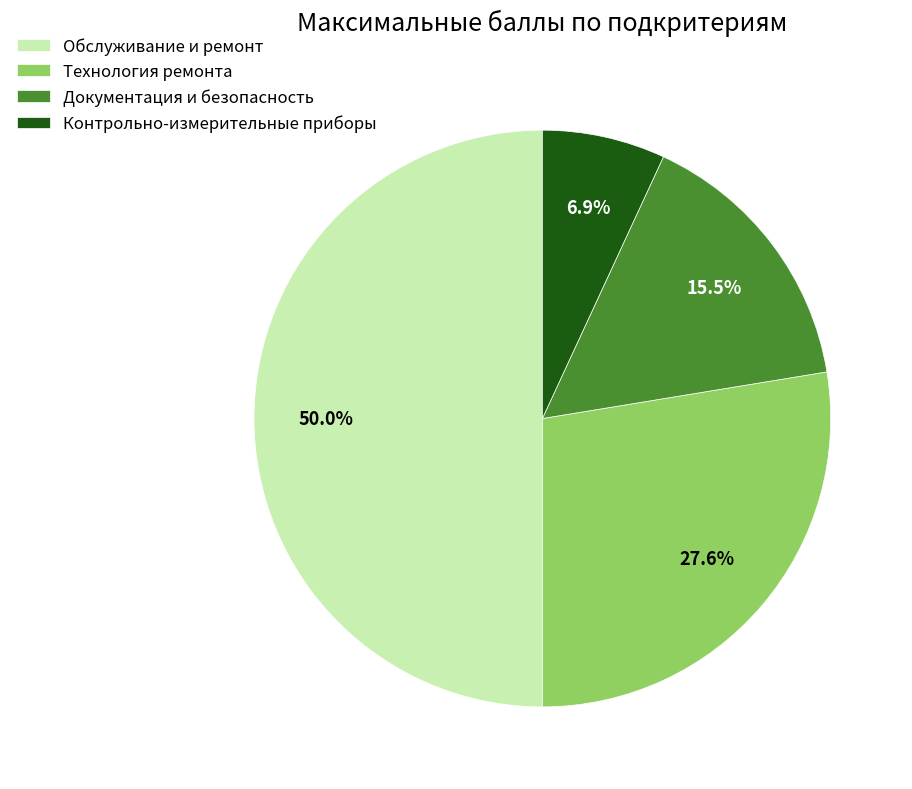

Which has a higher value, Технология ремонта or Обслуживание и ремонт?

Обслуживание и ремонт